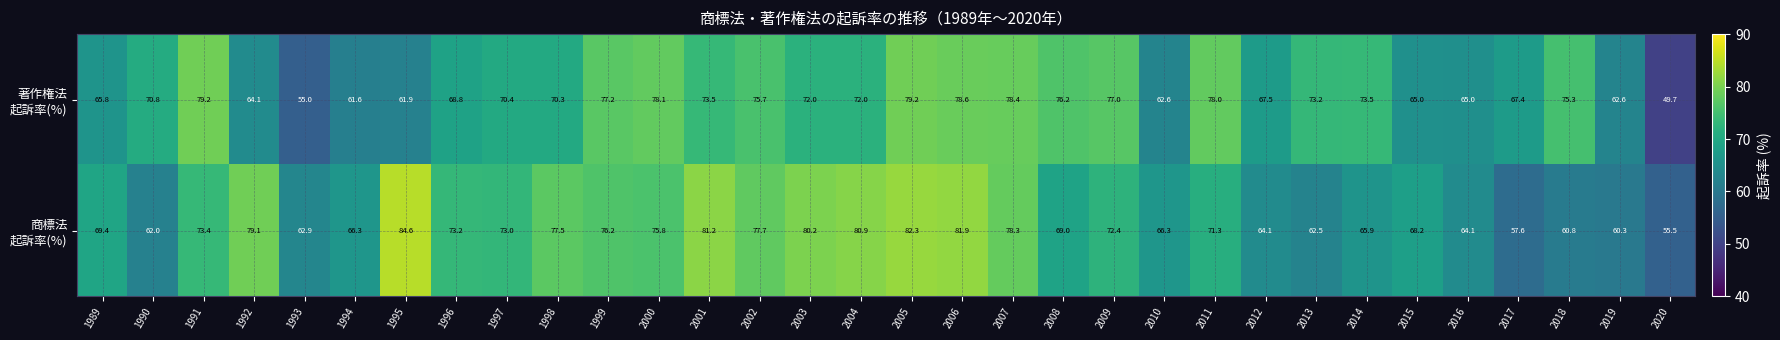

What is the difference between the highest and lowest values at 2009?

4.6